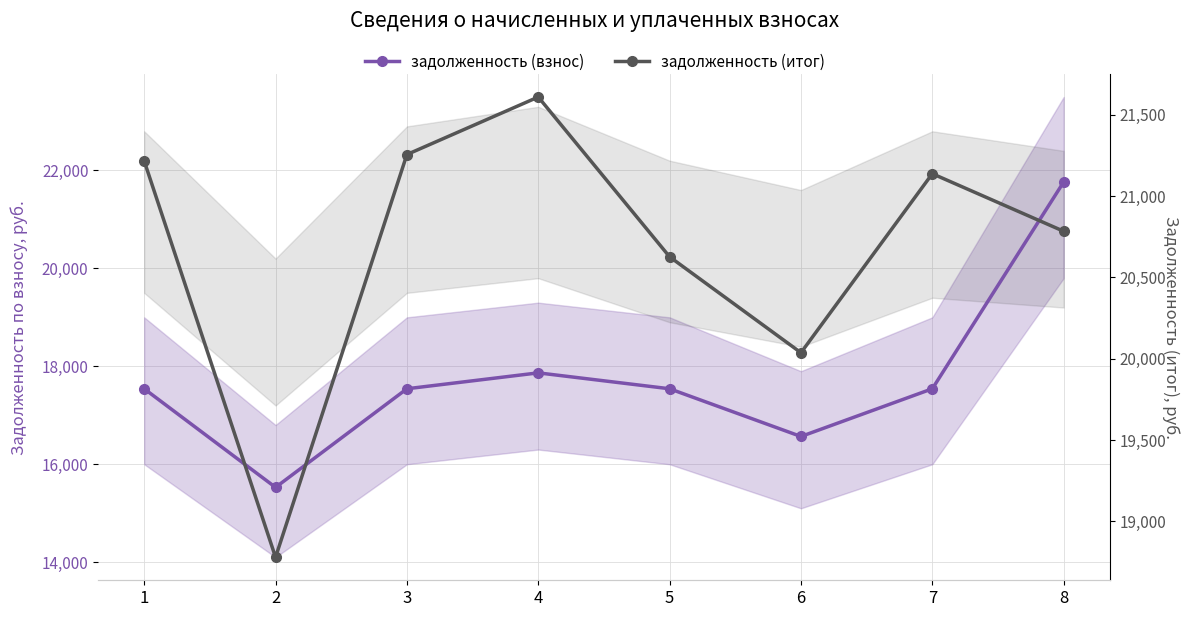

How many distinct data groups are displayed?

2